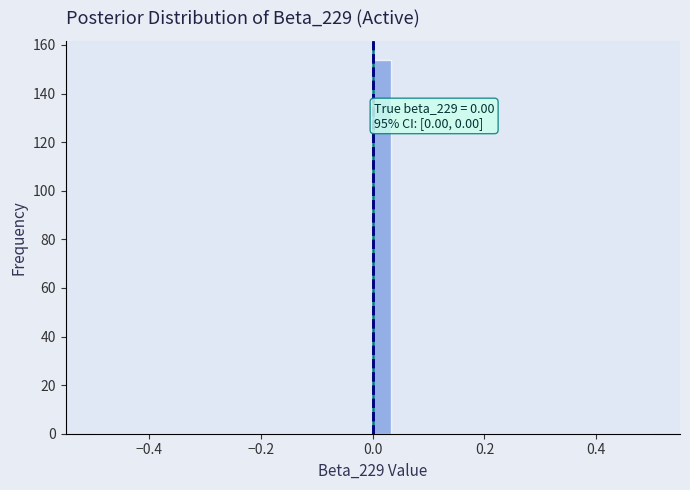

Around what value on the x-axis is the tallest bar? Give the approximate position of its centre, as read against the axis.

0.02